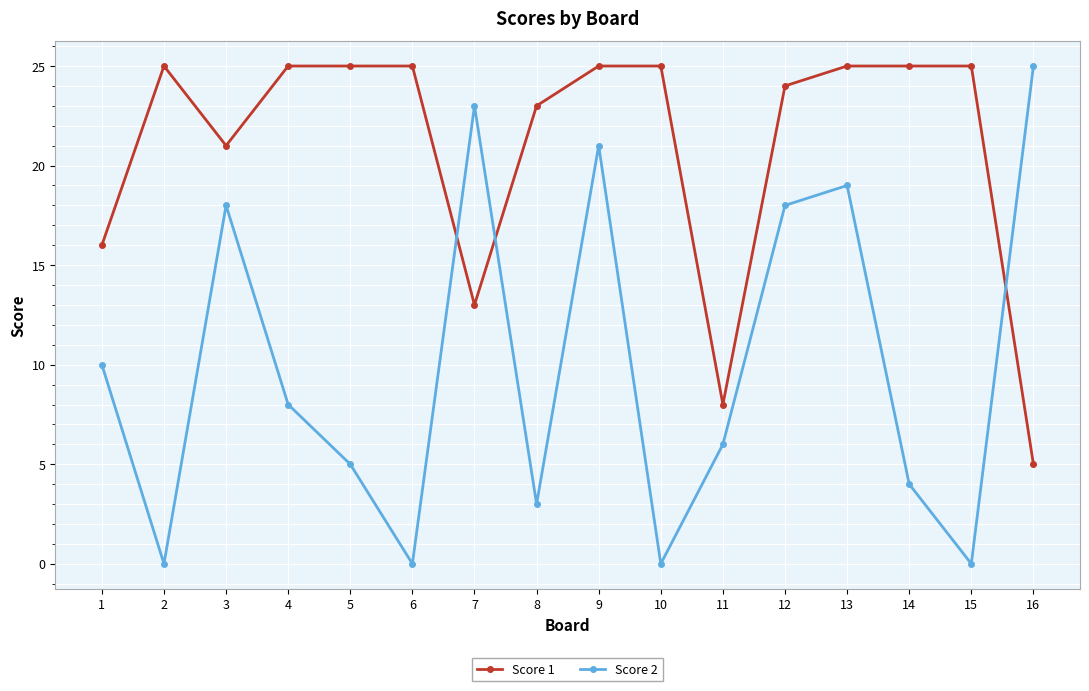

What is the difference between the maximum and minimum values in the Score 2 series?

25